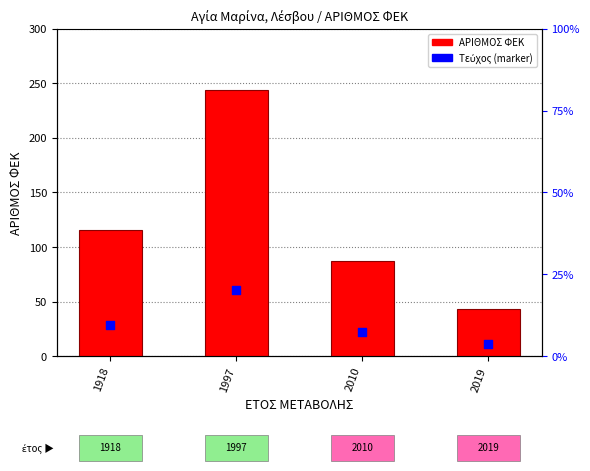

At which category is the sum across all series the highest?

1997